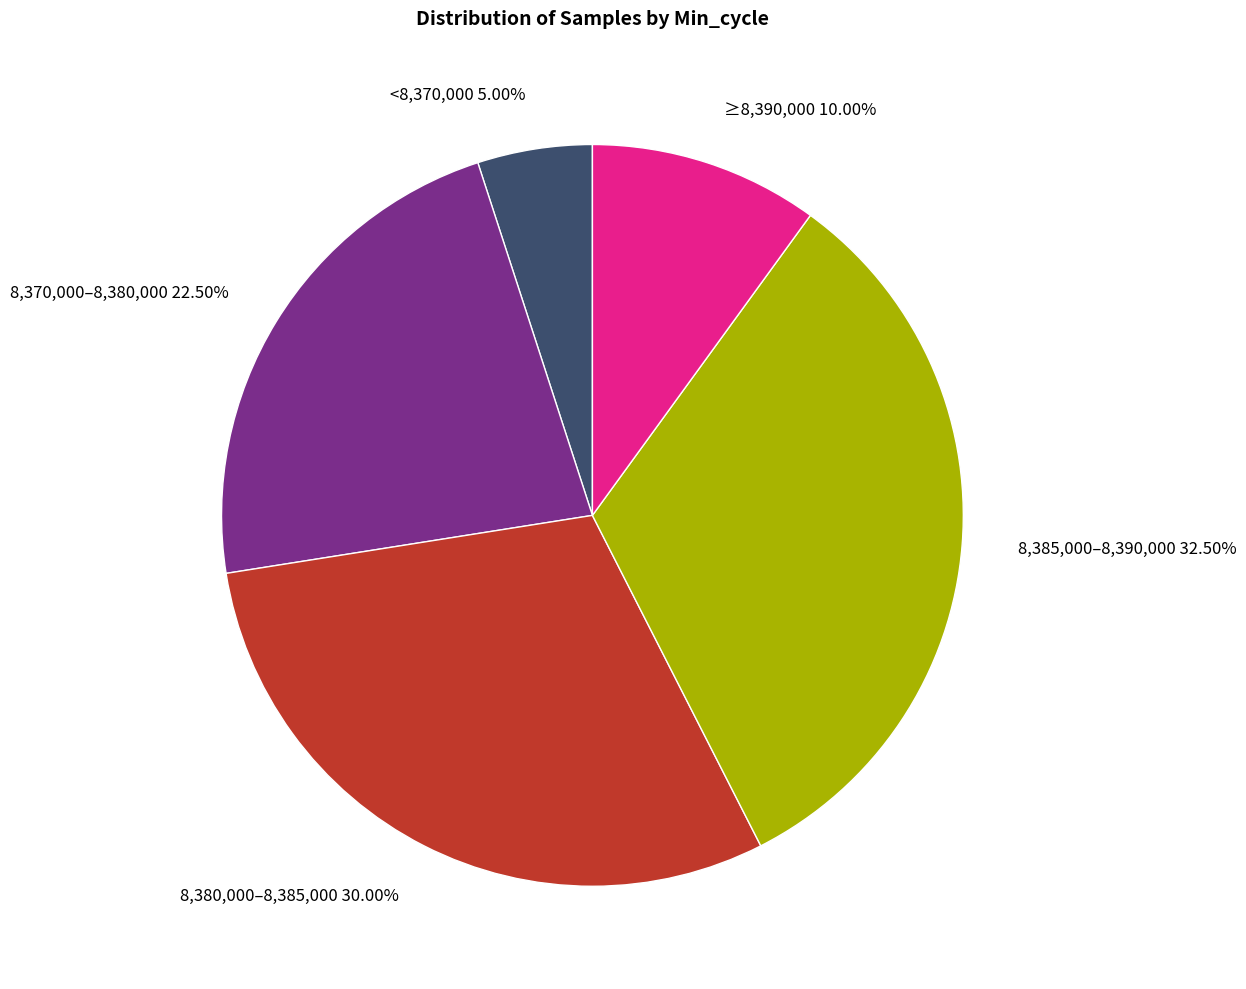

Between 8,370,000–8,380,000 and <8,370,000, which is larger?

8,370,000–8,380,000